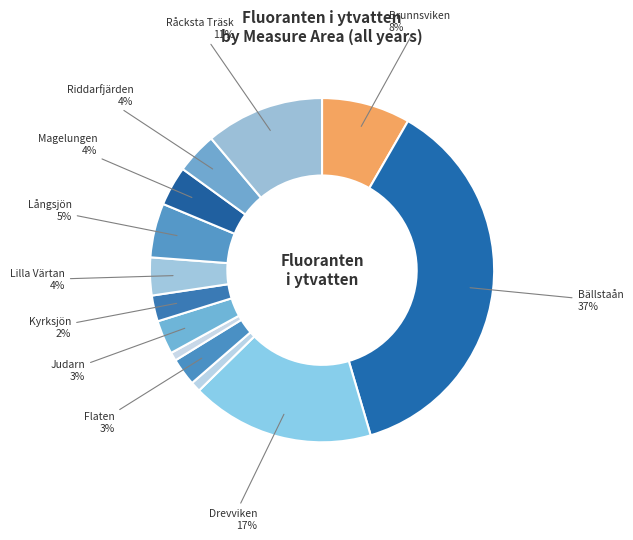

How many slices are in this pie chart?

13